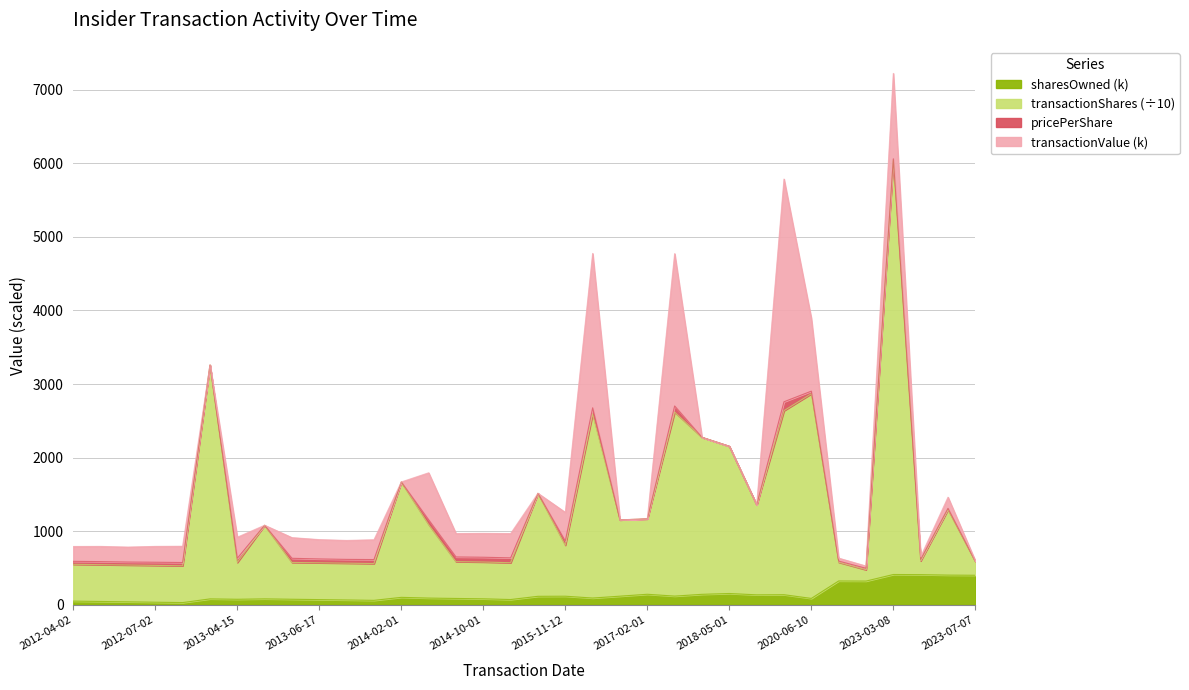

At how many categories does at least one series exceed 4537?

1